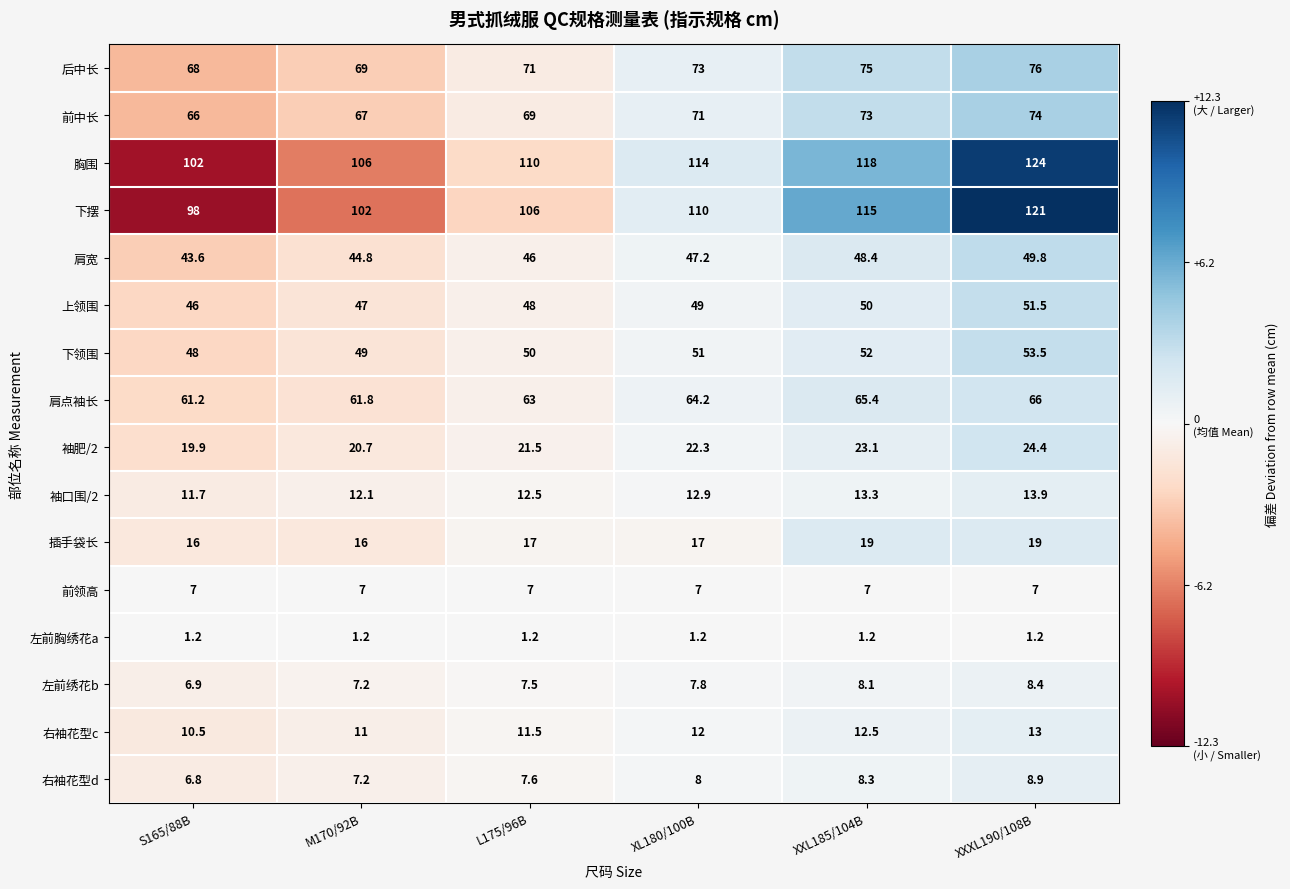

Count the 下摆 values in the range 102 to 115.

4